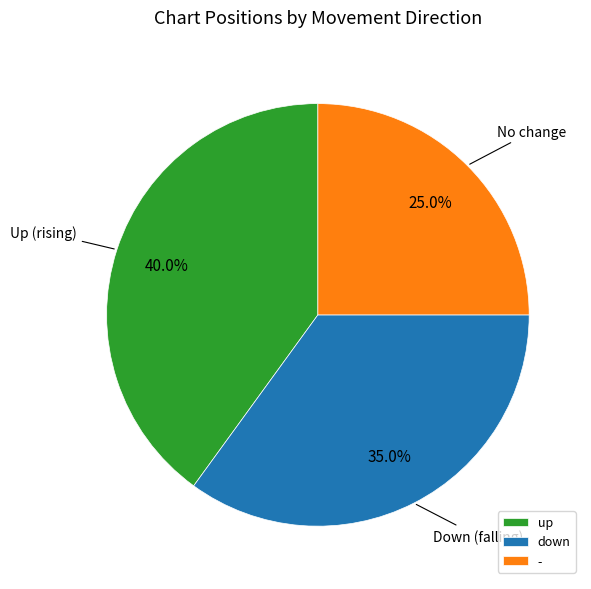

Which has a higher value, - or up?

up